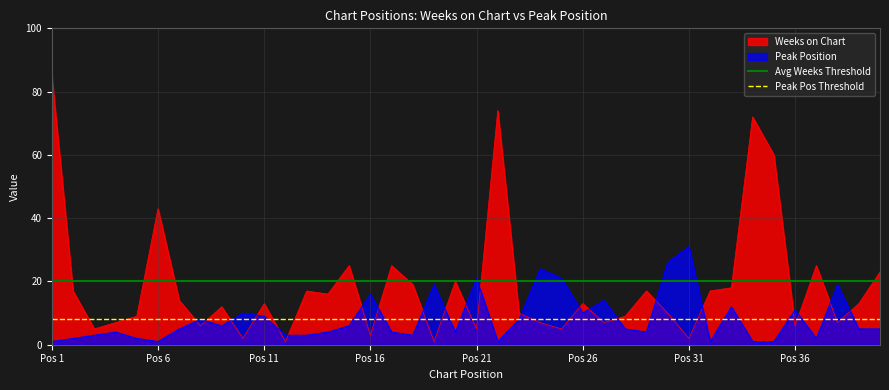

What is the value of the Avg Weeks Threshold point at the 1st from the left?

20